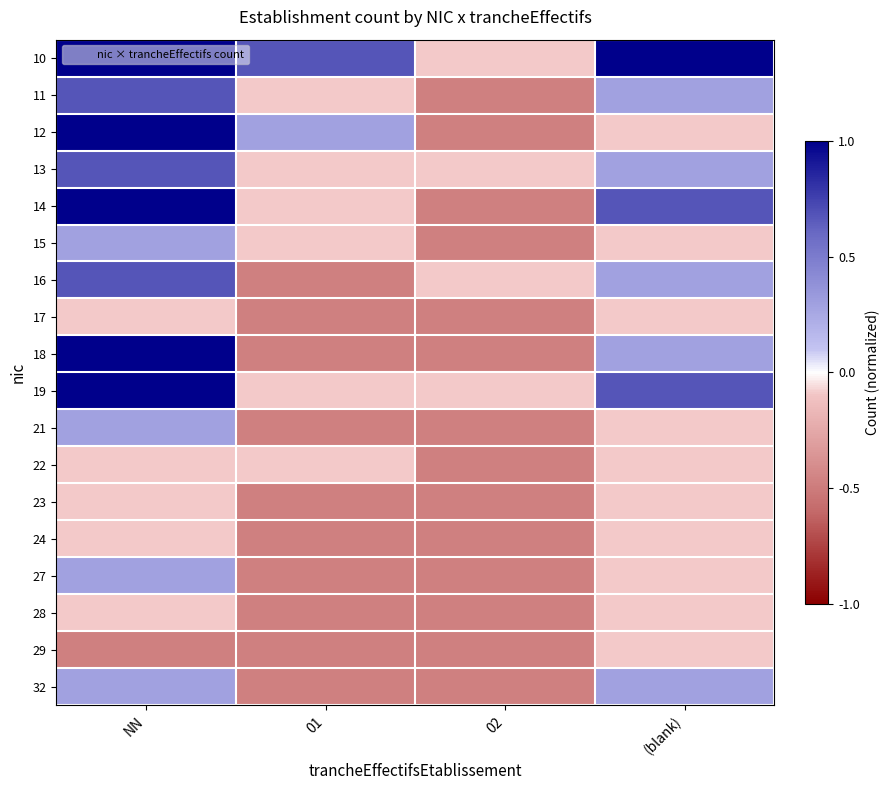

What is the smallest value displayed?

-0.5